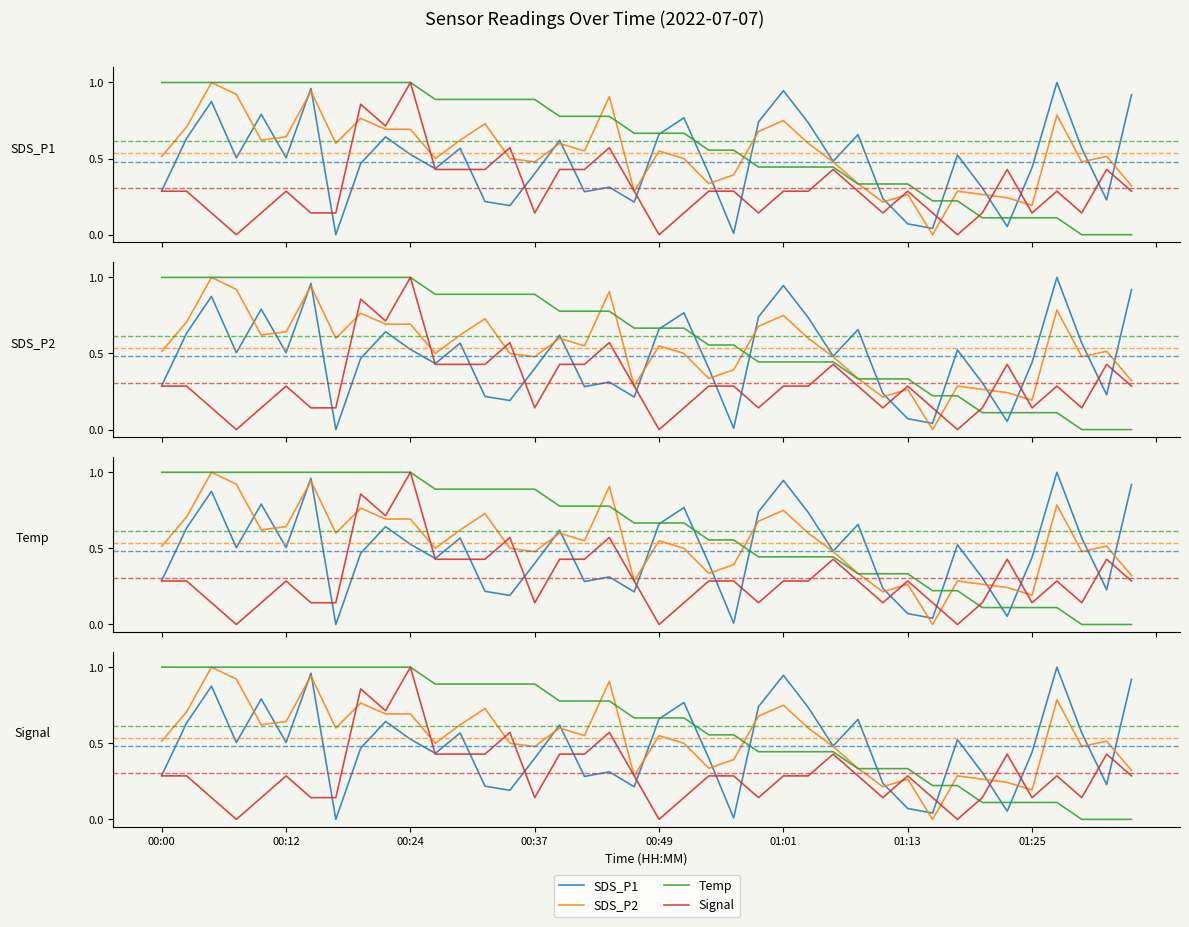

How many lines are shown in the chart?

4